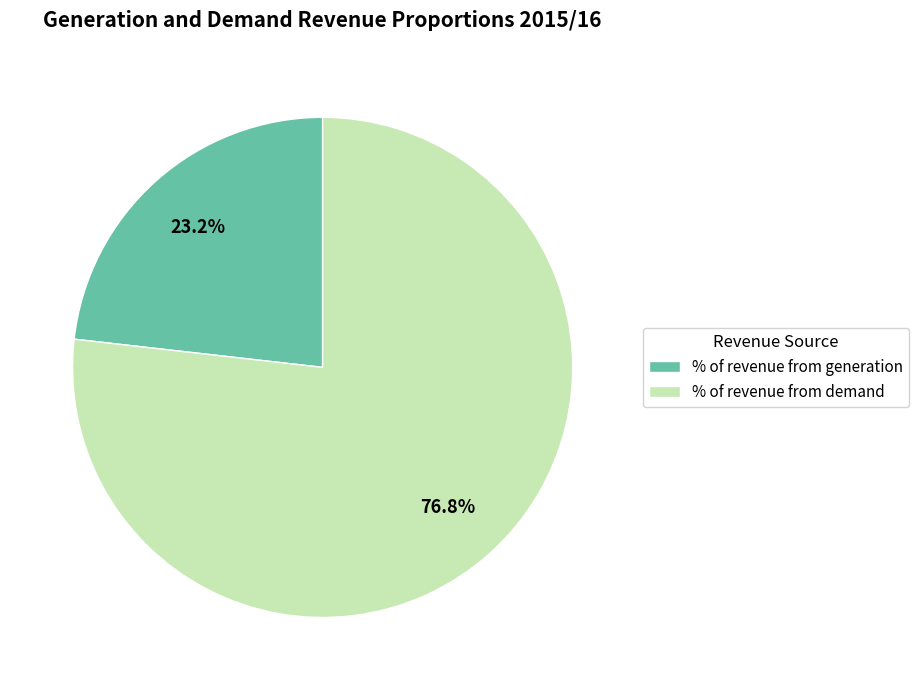

Do % of revenue from generation and % of revenue from demand together represent more than half of the pie?

Yes